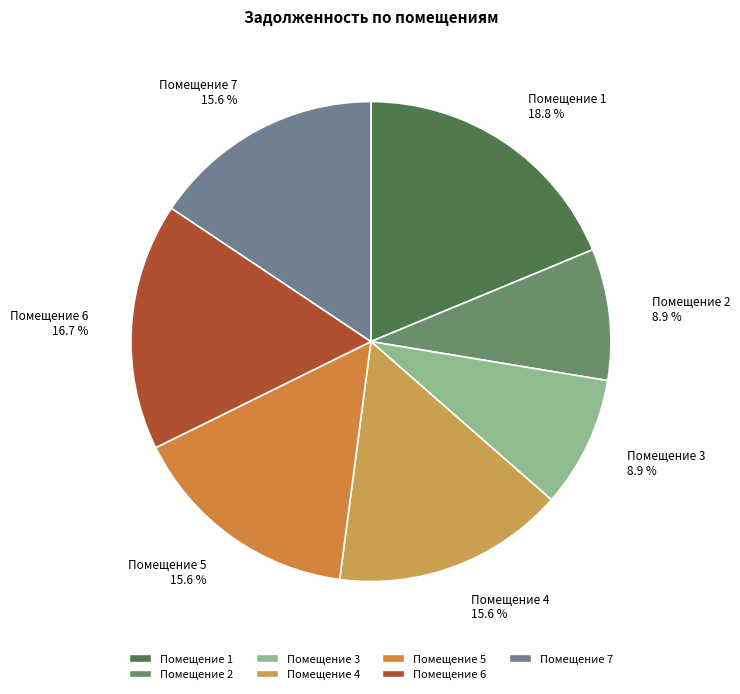

Is there any slice that represents more than half of the pie?

No